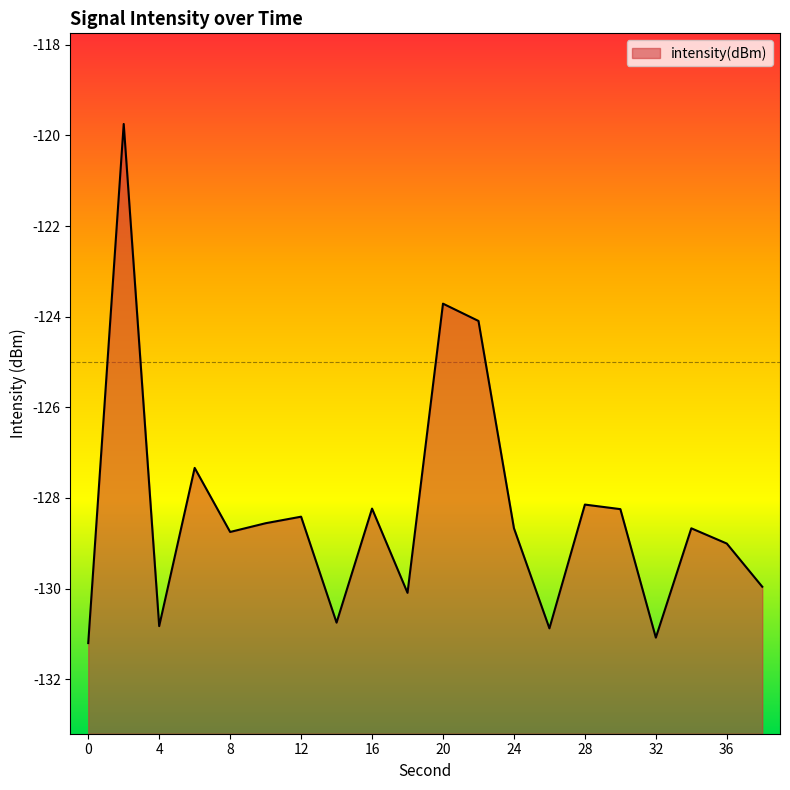

What is the greatest value displayed?

-119.7